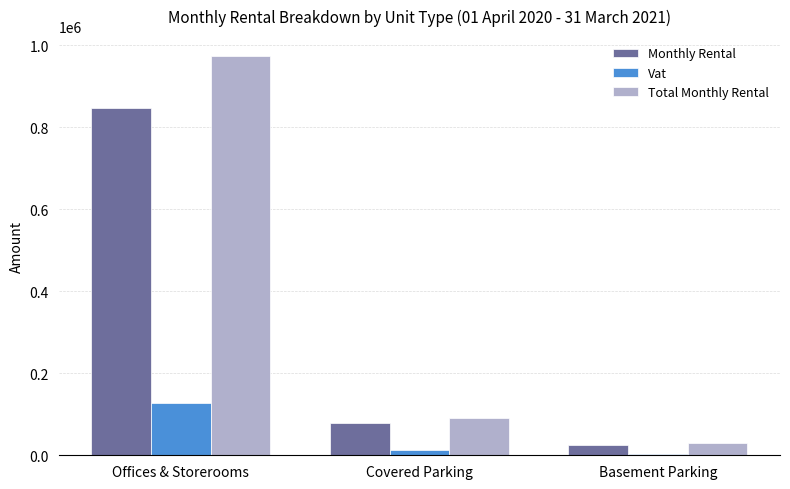

Rank the categories by Total Monthly Rental value from highest to lowest.

Offices & Storerooms, Covered Parking, Basement Parking